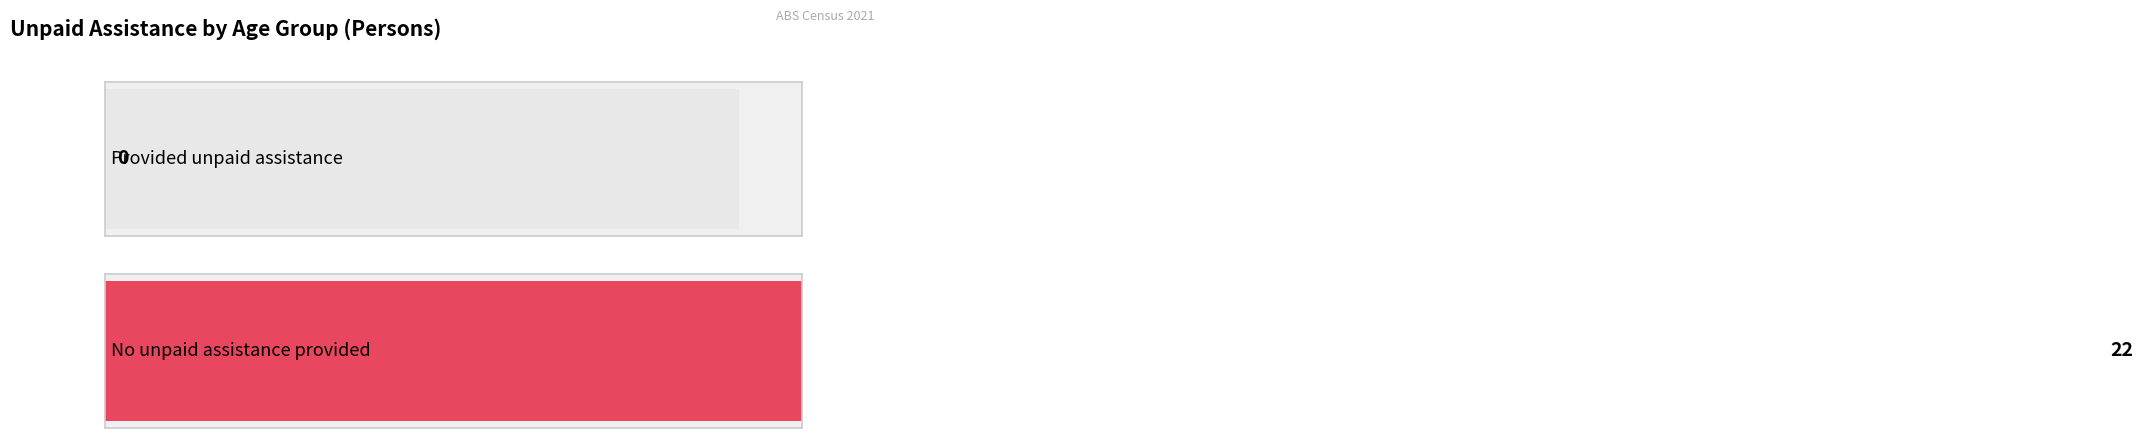

The Provided unpaid assistance series shows 0 at 15-19 years. True or false?

True